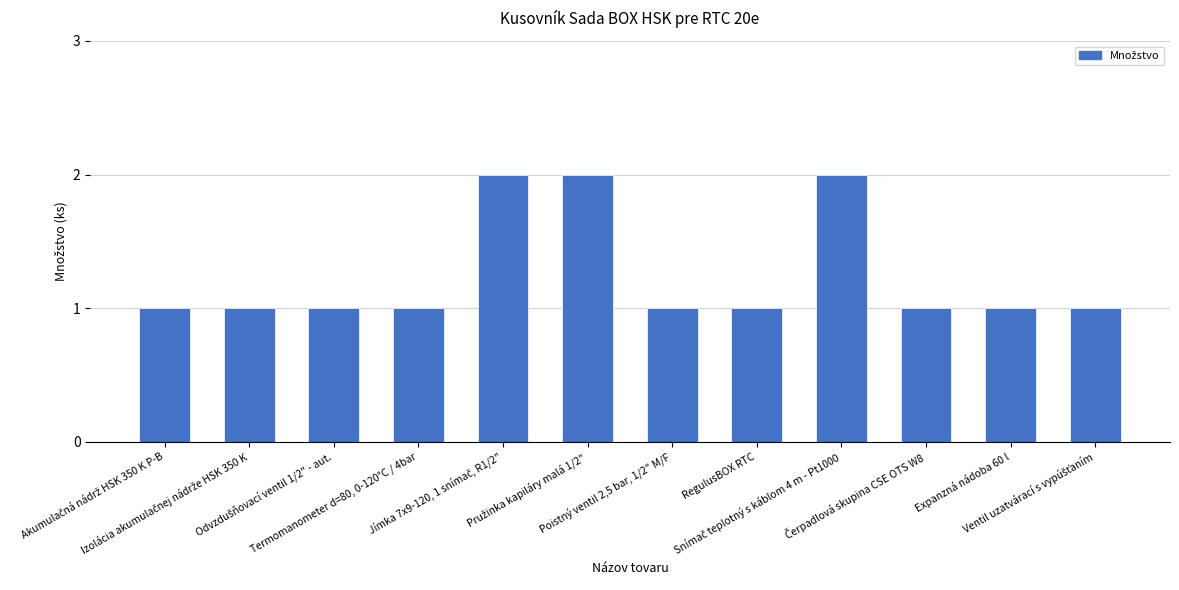

What is the value of the 3rd bar from the left?

1